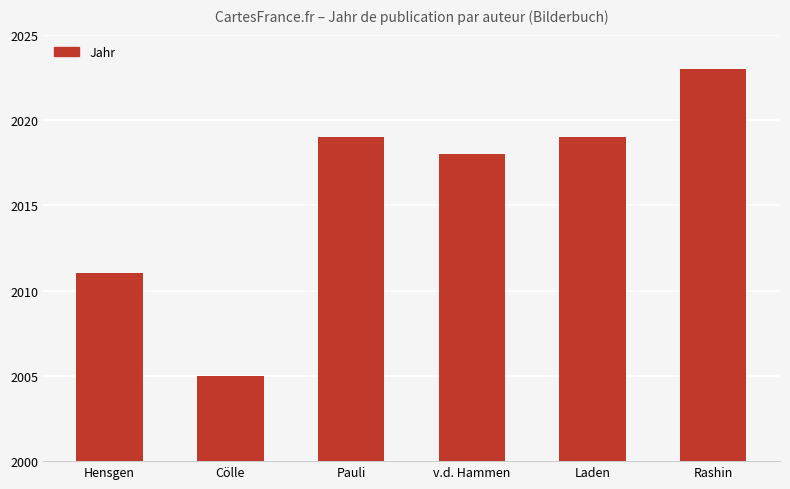

The chart shows a value of 2005 at Cölle. True or false?

True